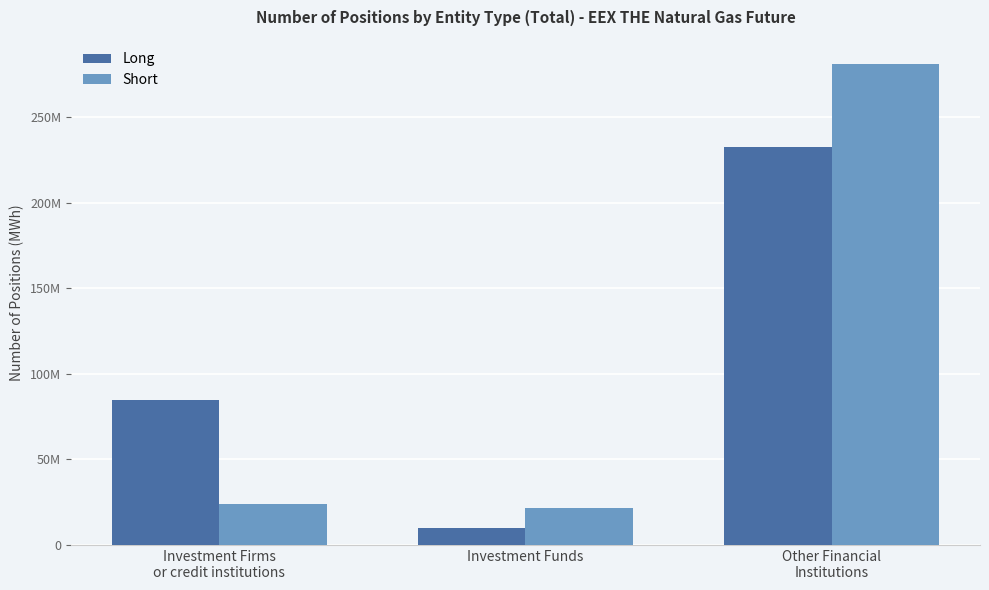

What is the difference between the Short values at Investment Funds and Investment Firms
or credit institutions?

2309535